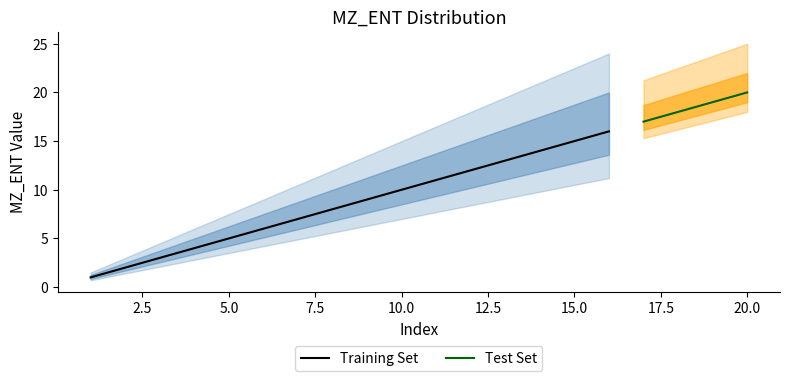

Does the chart have visible grid lines?

No